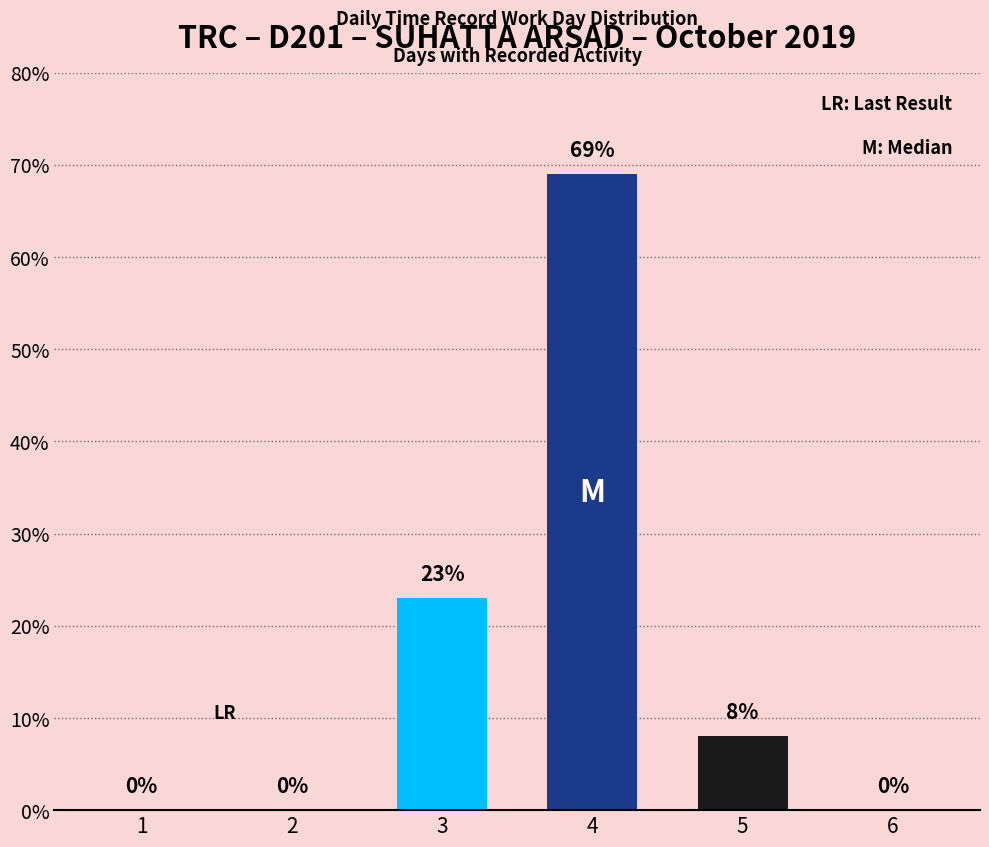

Are the bars horizontal?

No